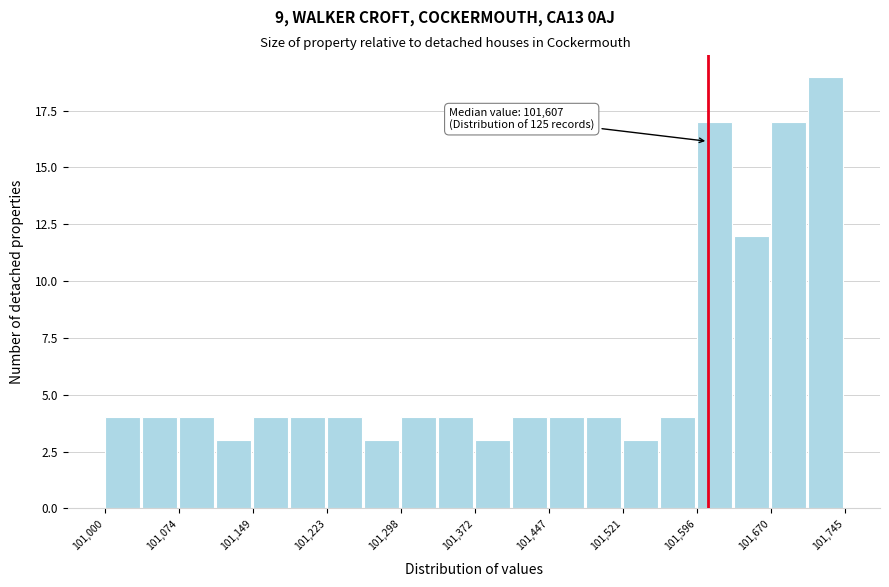

Read against the x-axis, roughly where is the centre of the tallest bar?

101730